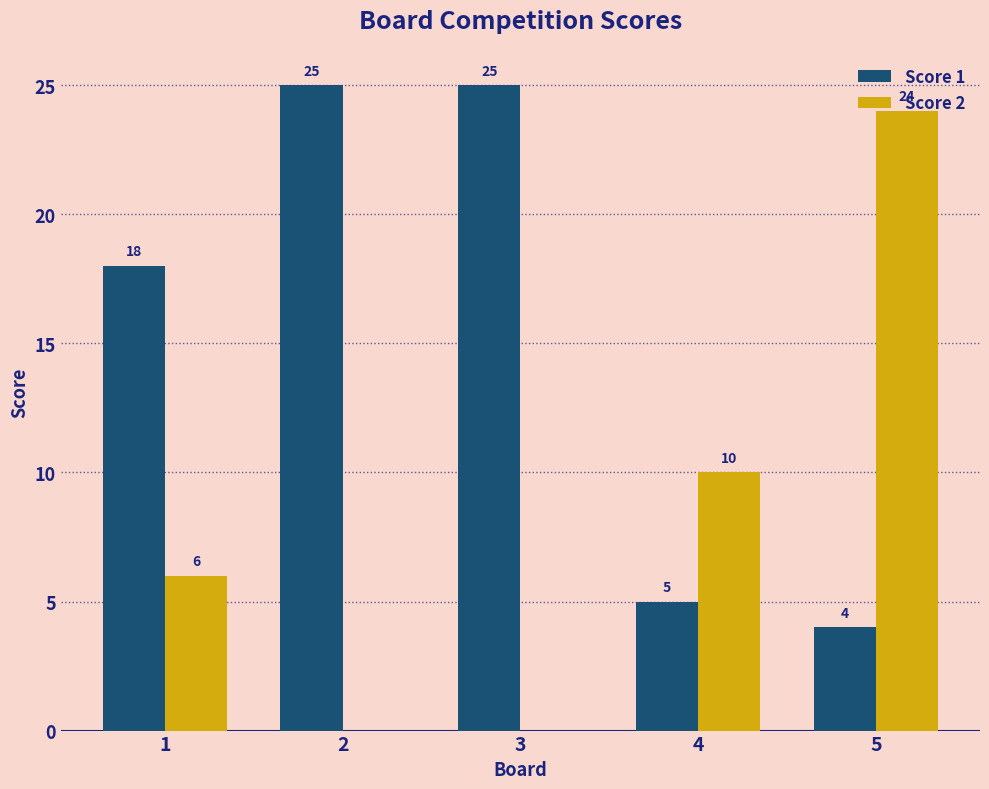

What is the sum of all Score 1 values?

77